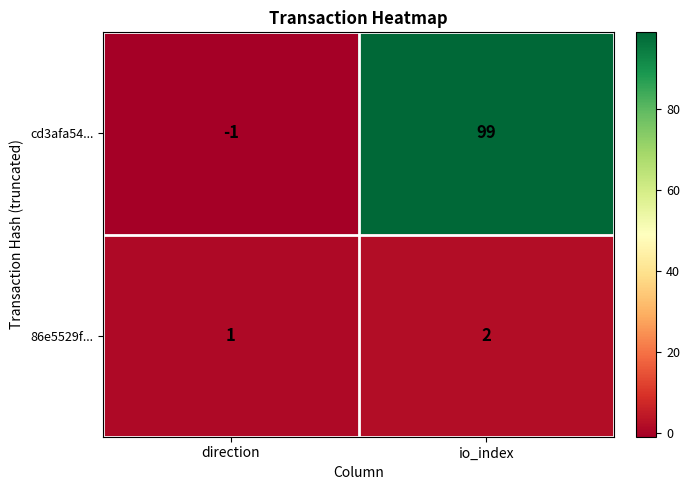

How many values in cd3afa54... are below zero?

1